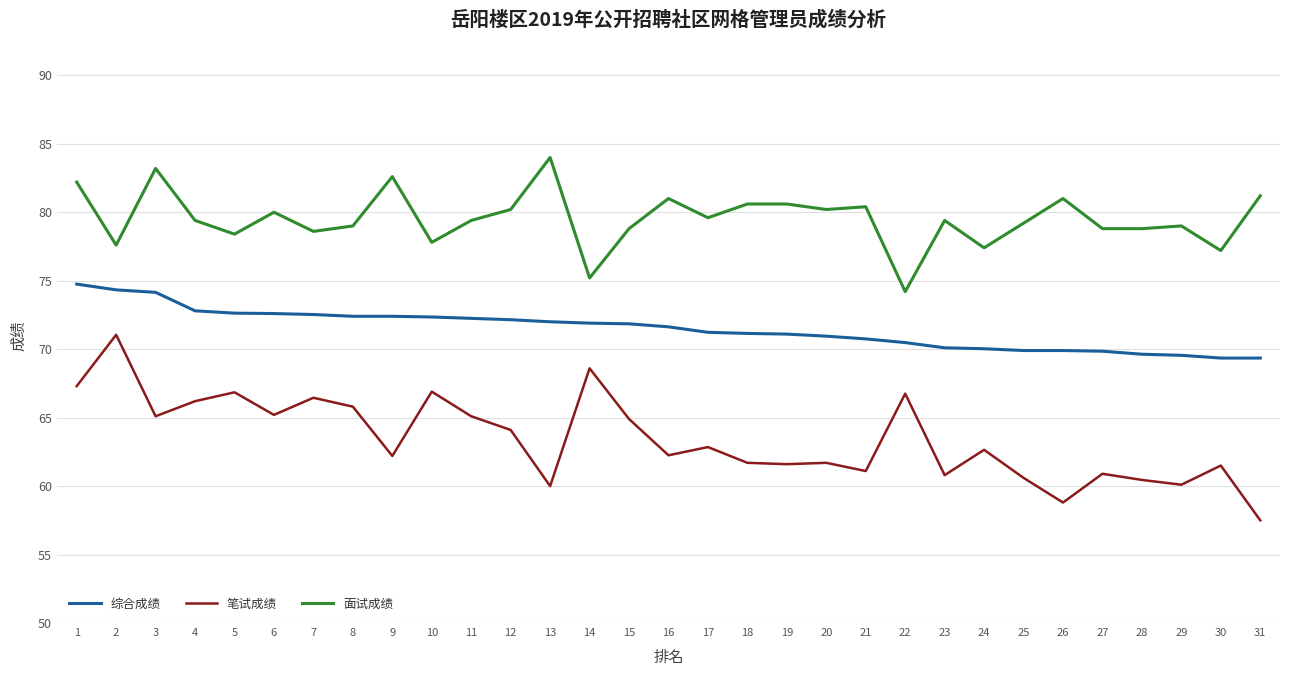

True or false: 综合成绩 and 面试成绩 intersect in this chart.

False